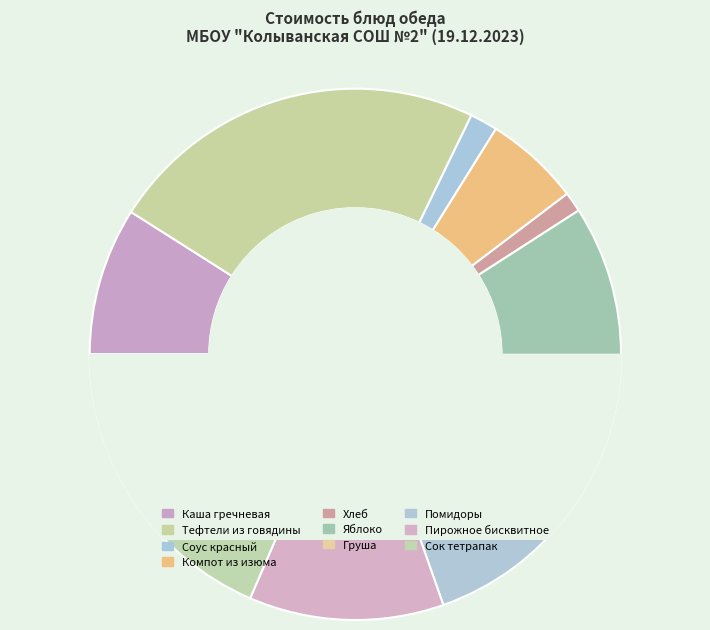

What is the smallest slice in the pie chart?

Хлеб